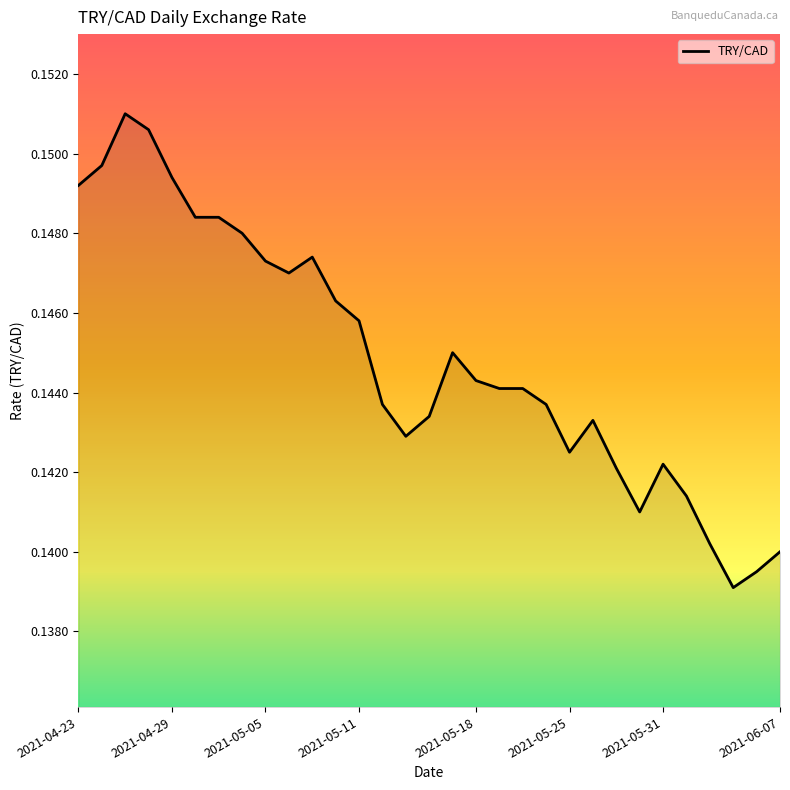

True or false: there are more than 0 points higher than both neighbors.

True